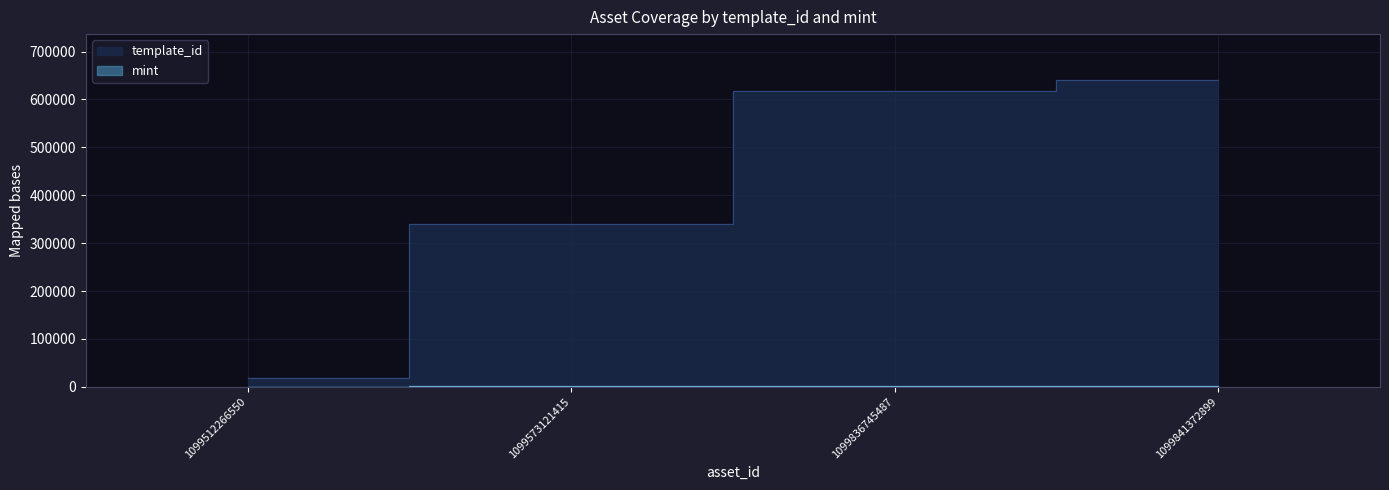

Which series changed the most between 1099573121415 and 1099841372899?

template_id